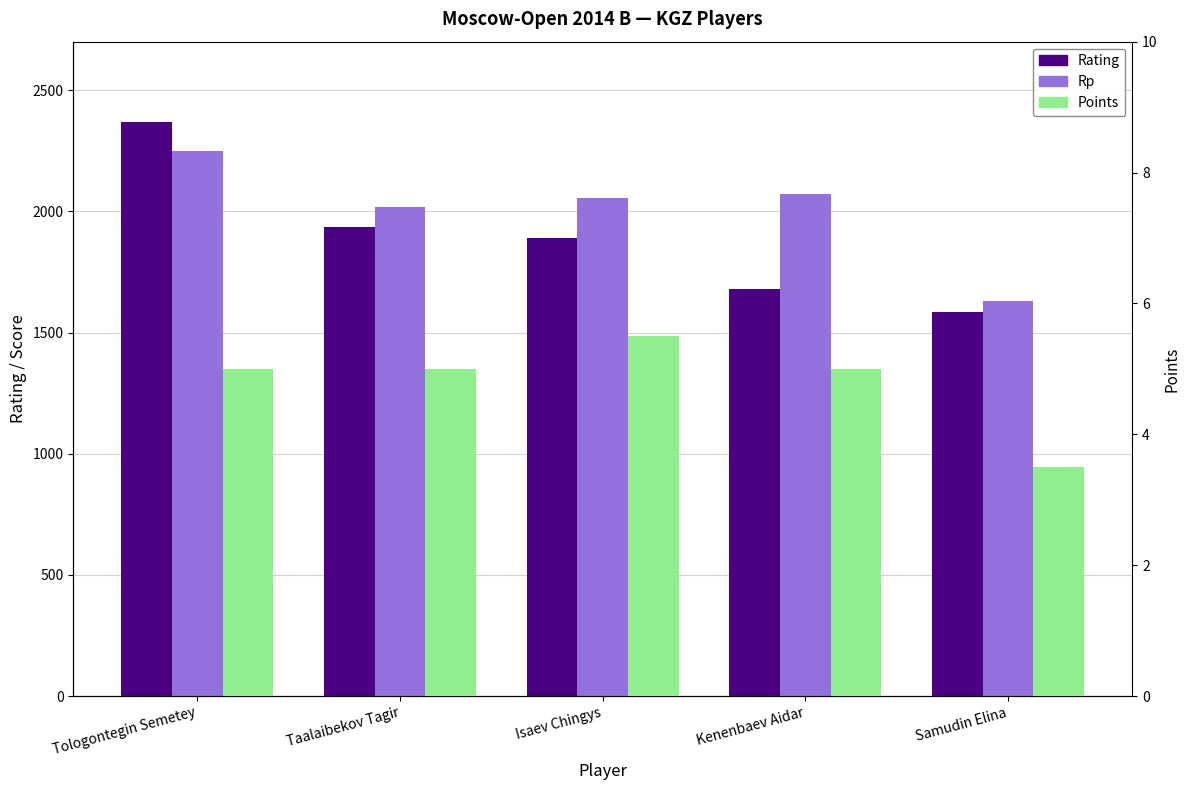

How many bars are there in total?

15